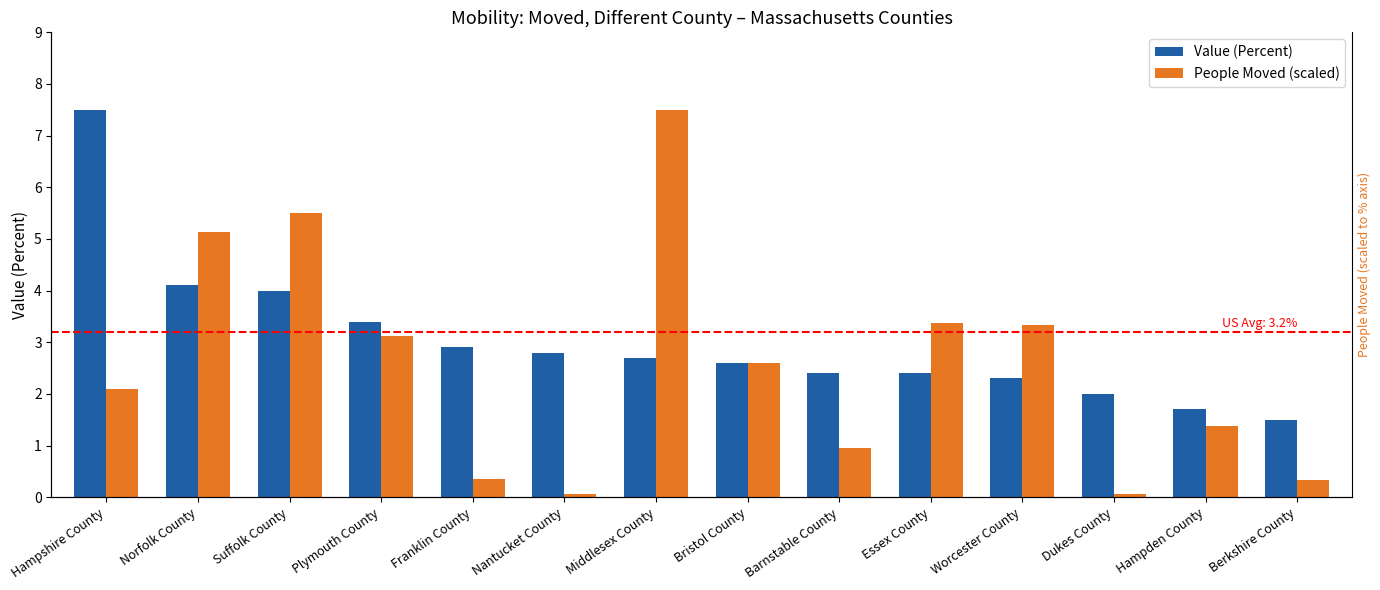

What is the difference between the Value (Percent) values at Franklin County and Berkshire County?

1.4